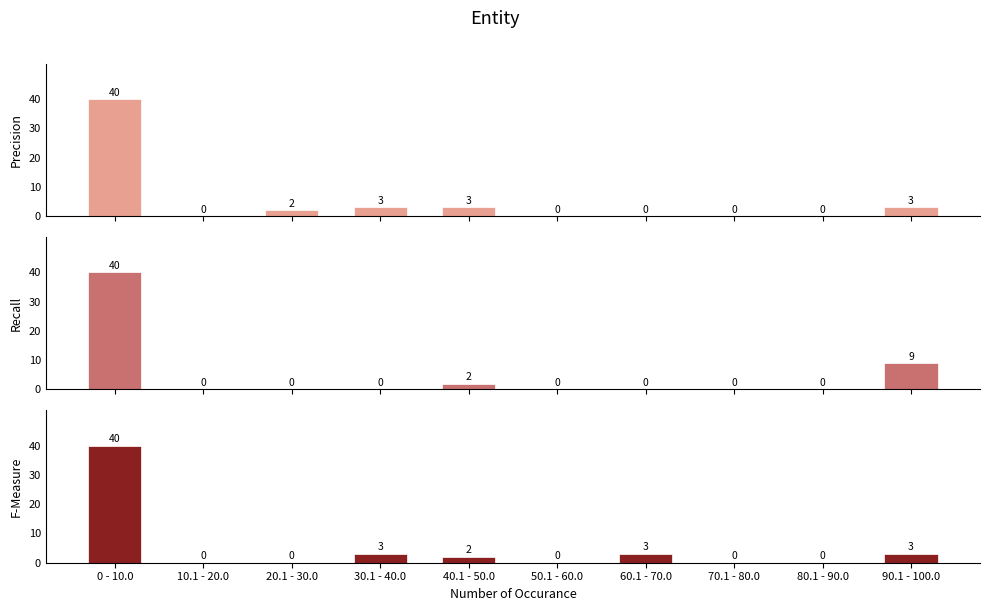

What are all the series names shown in the legend?

Precision, Recall, F-Measure